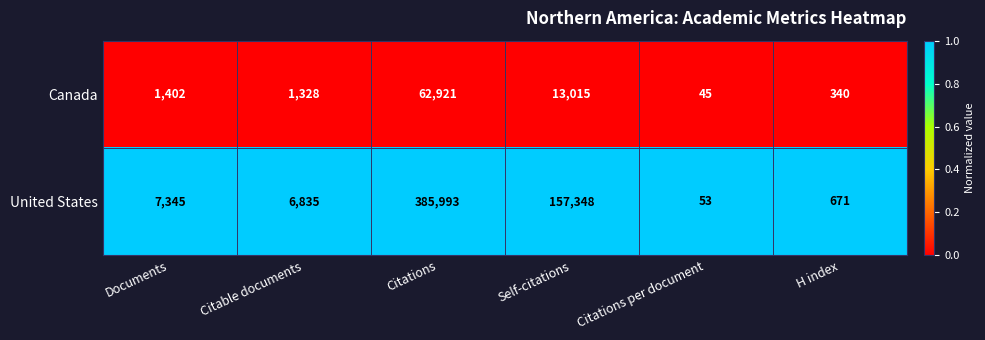

Rank the series at Citations per document from lowest to highest value.

Canada, United States